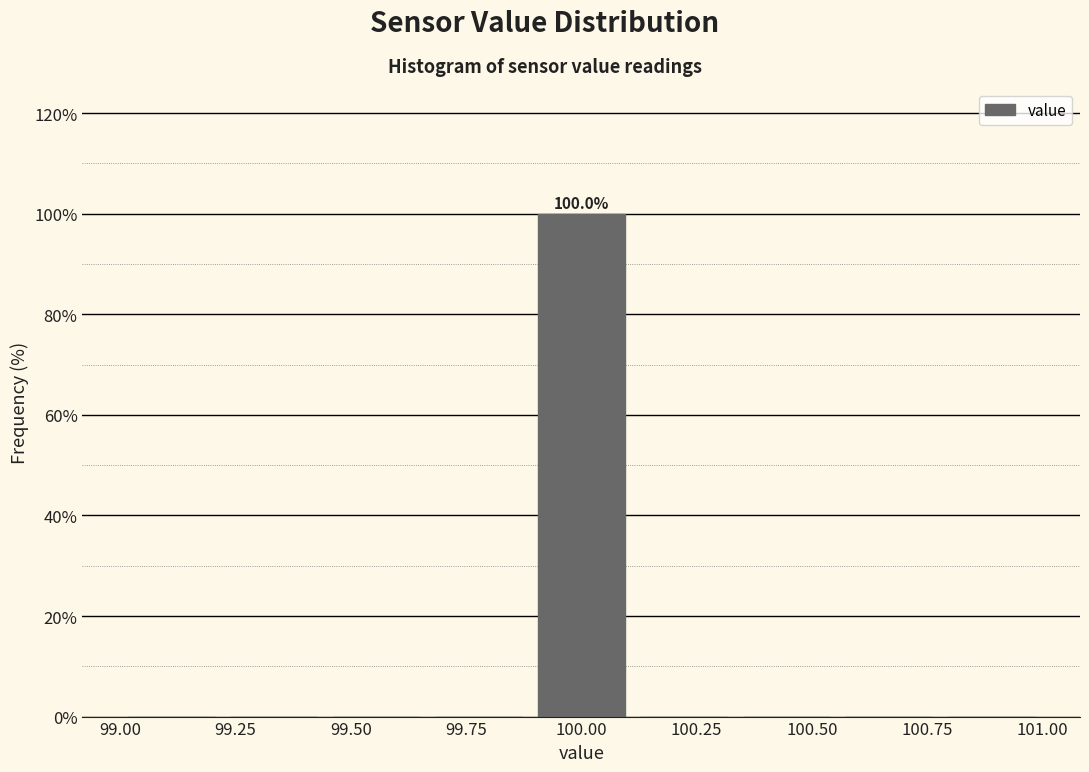

Over which range of the x-axis is the bar tallest?

99.90 to 100.10